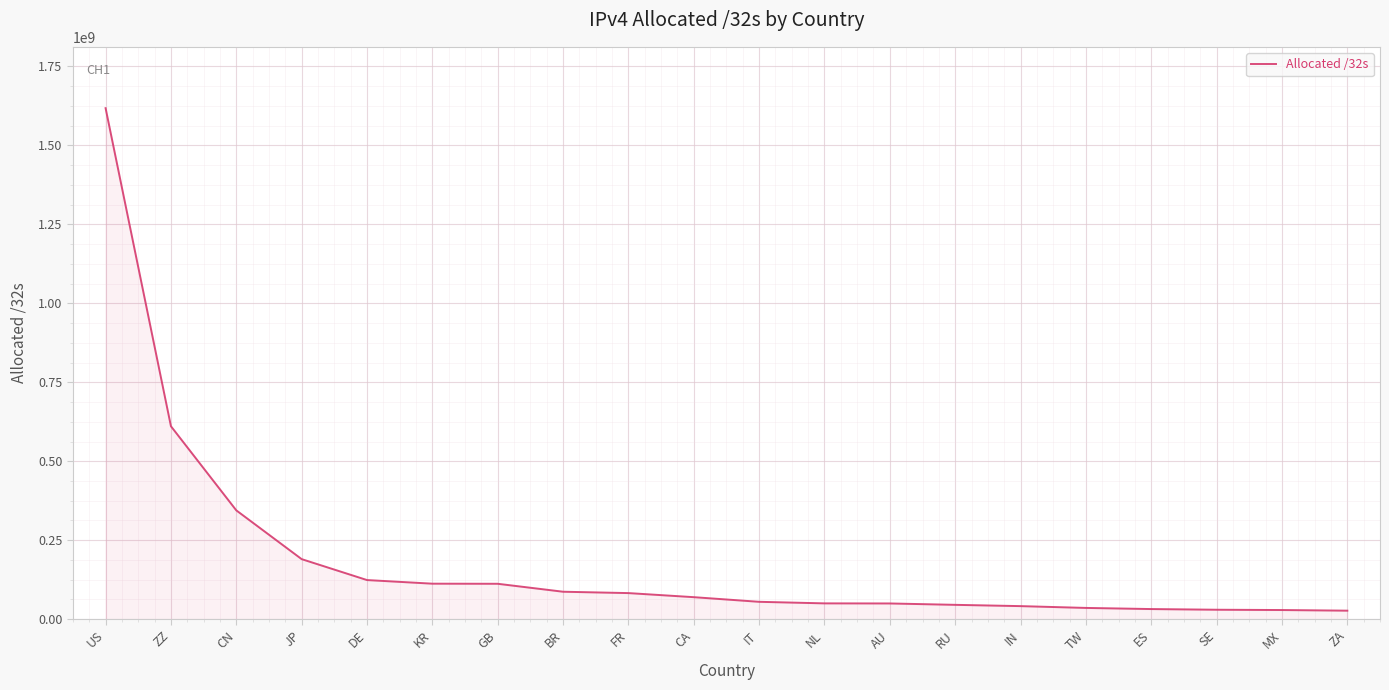

The chart shows a value of 112476672 at KR. True or false?

True